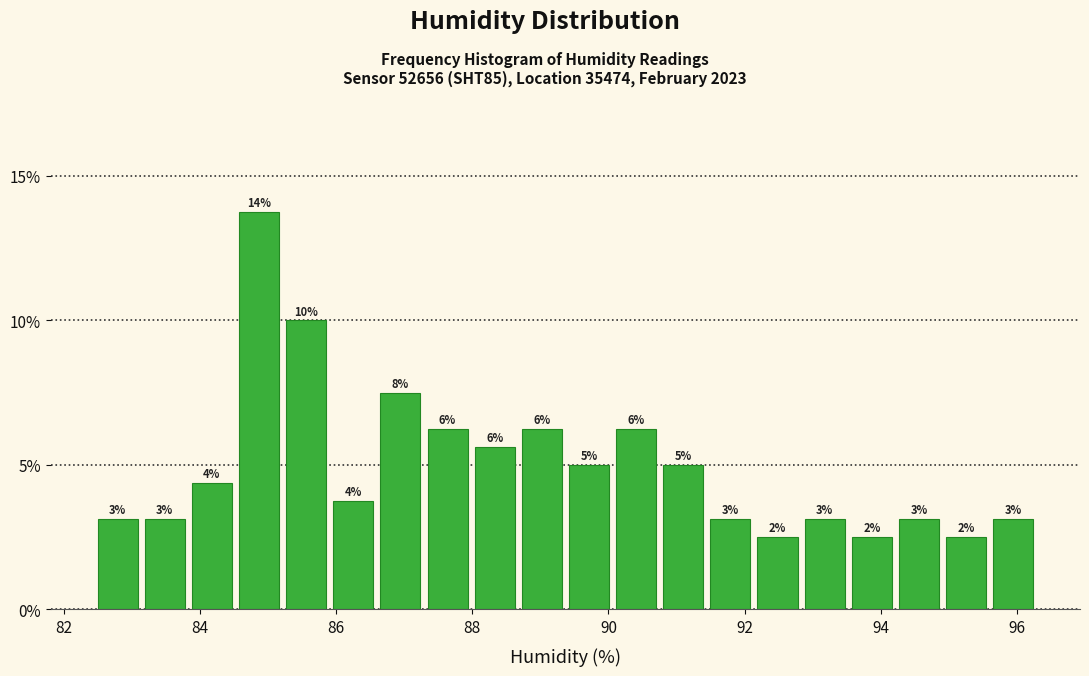

Around what value on the x-axis is the tallest bar? Give the approximate position of its centre, as read against the axis.

84.8